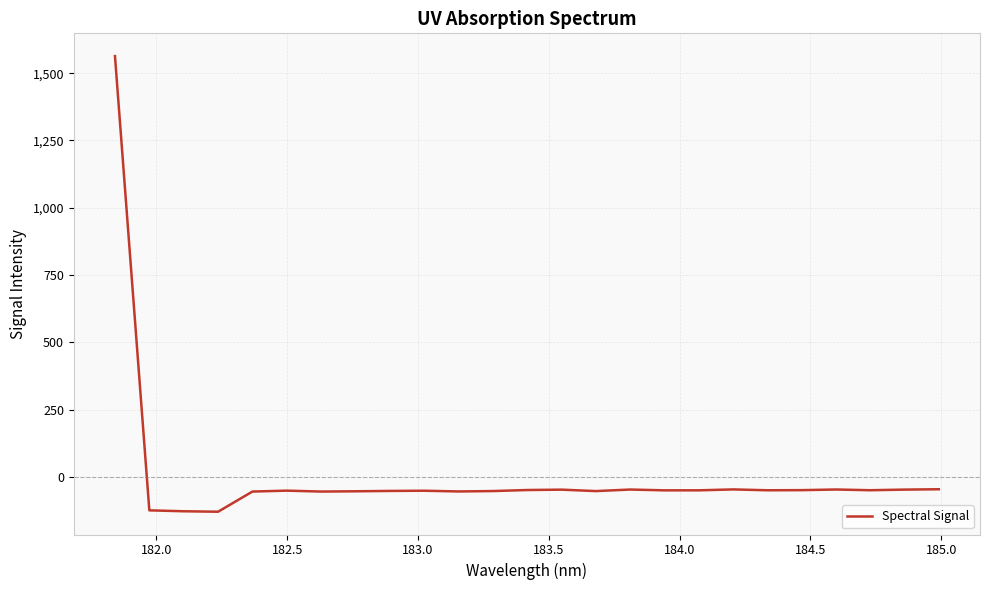

What is the minimum value shown in the chart?

-129.5